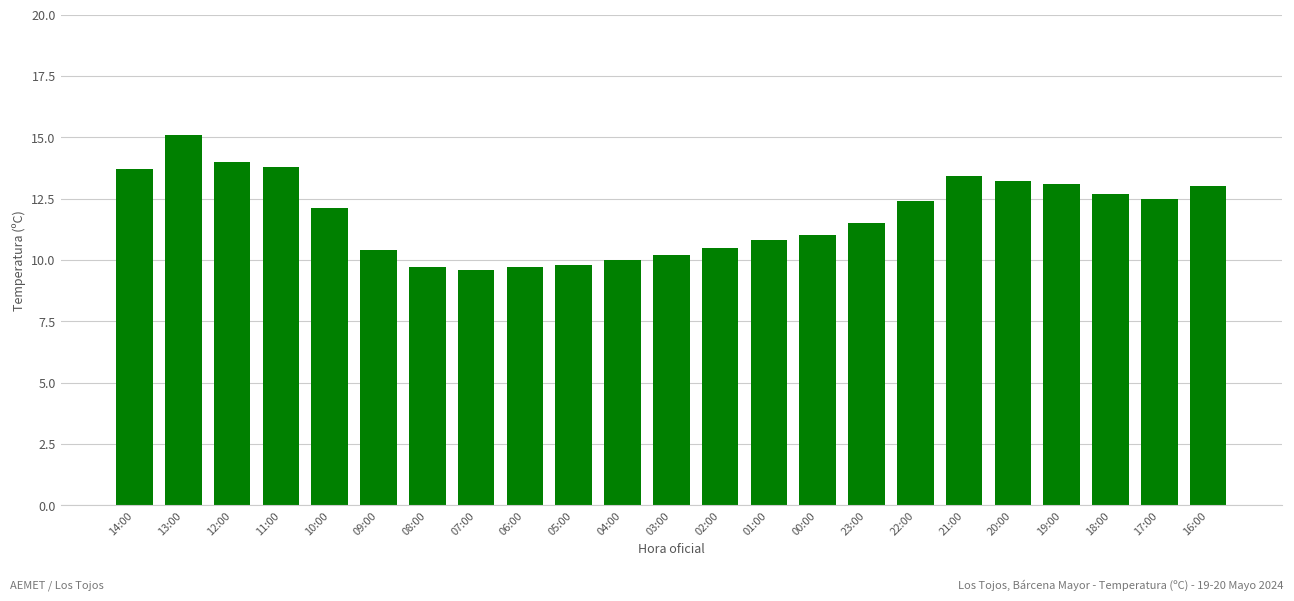

What is the label of the 15th bar from the left?

00:00